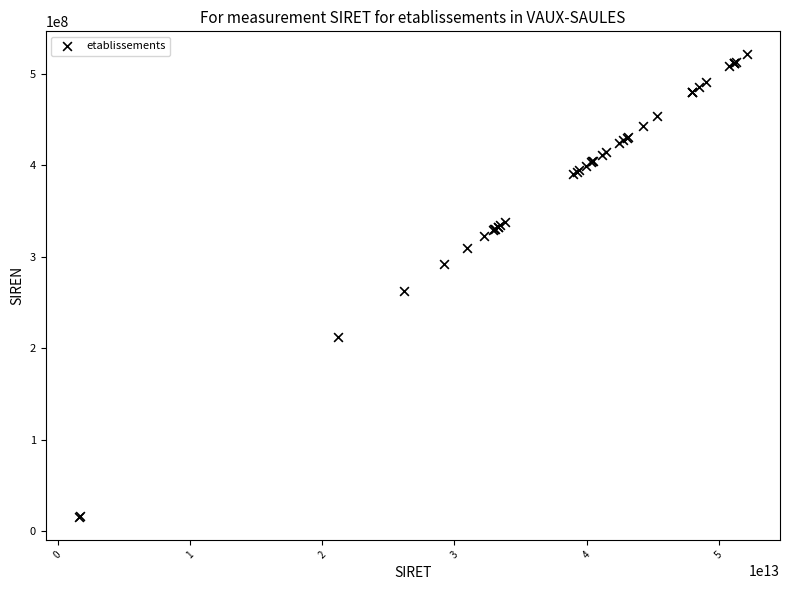

What Y value in the scatter plot is closest to 268506125?

262106883